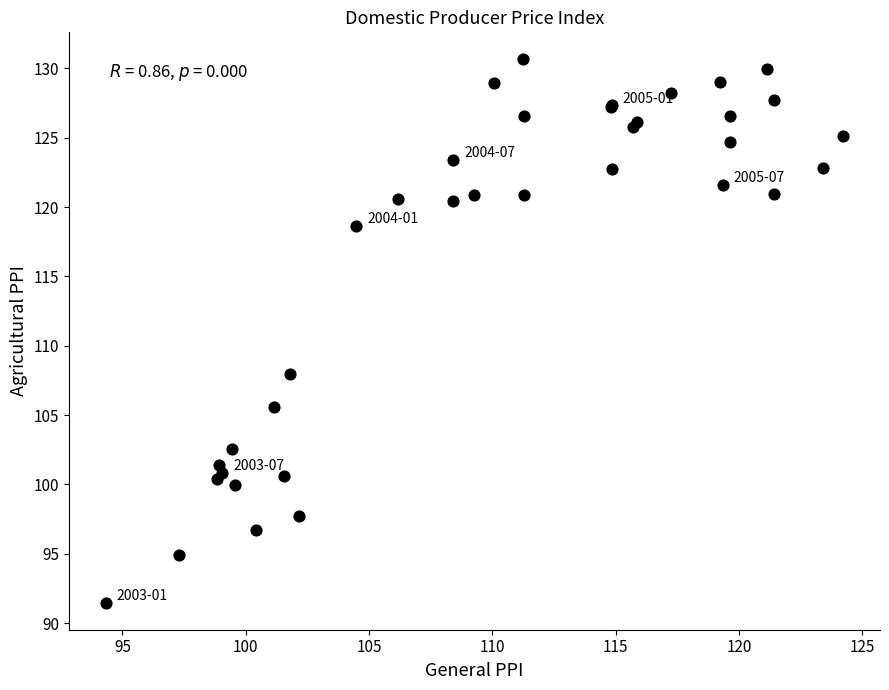

What Y value in the scatter plot is closest to 111?

108.0